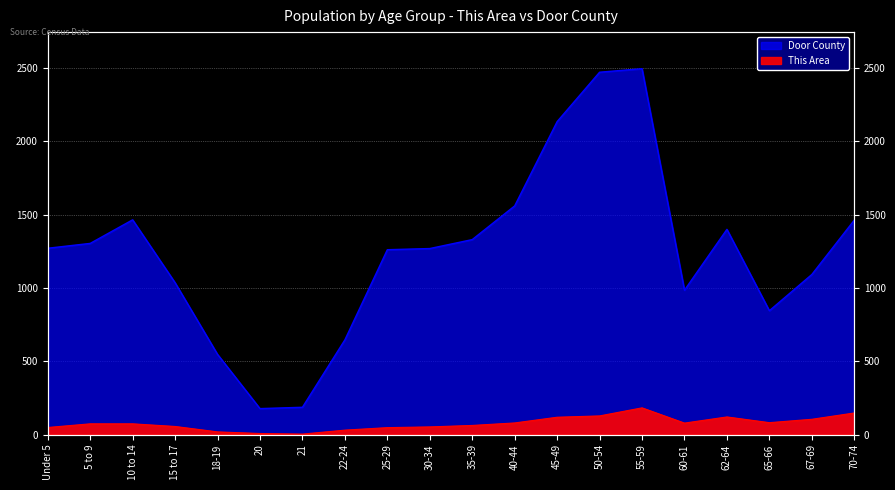

What position from the left is 21?

7